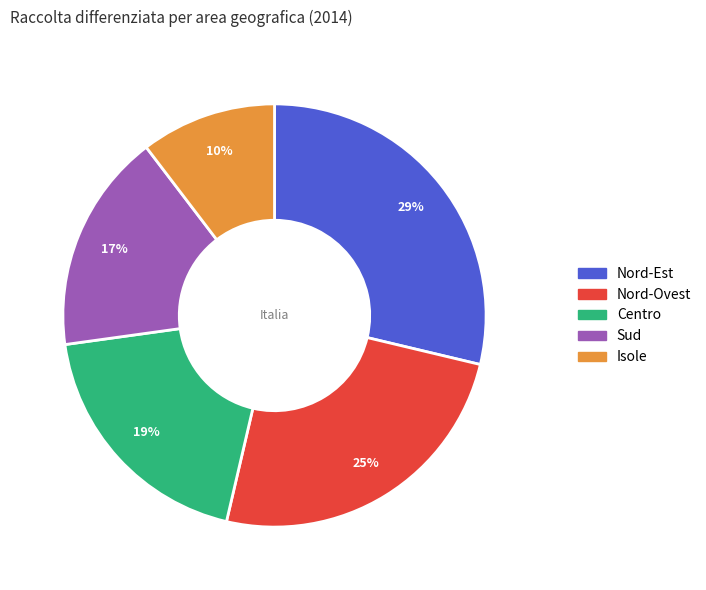

Rank the categories by value from highest to lowest.

Nord-Est, Nord-Ovest, Centro, Sud, Isole